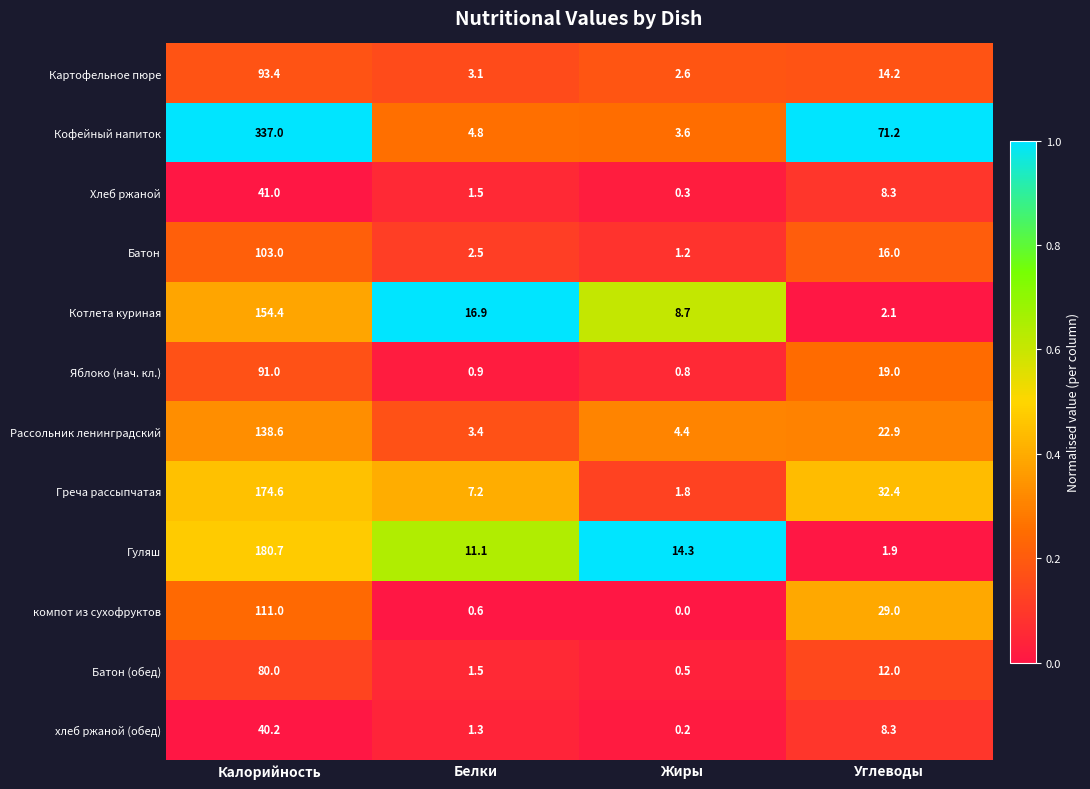

What is the greatest value displayed?

337.0